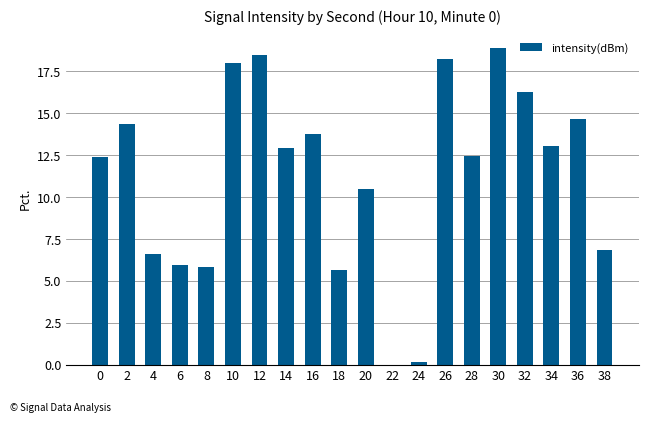

Which has a higher value, 2 or 38?

2